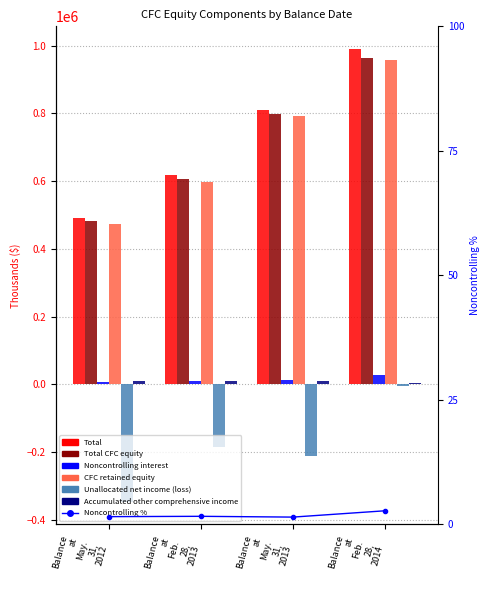

What is the approximate value of Accumulated other comprehensive income at Balance at Feb. 28, 2014?

4723